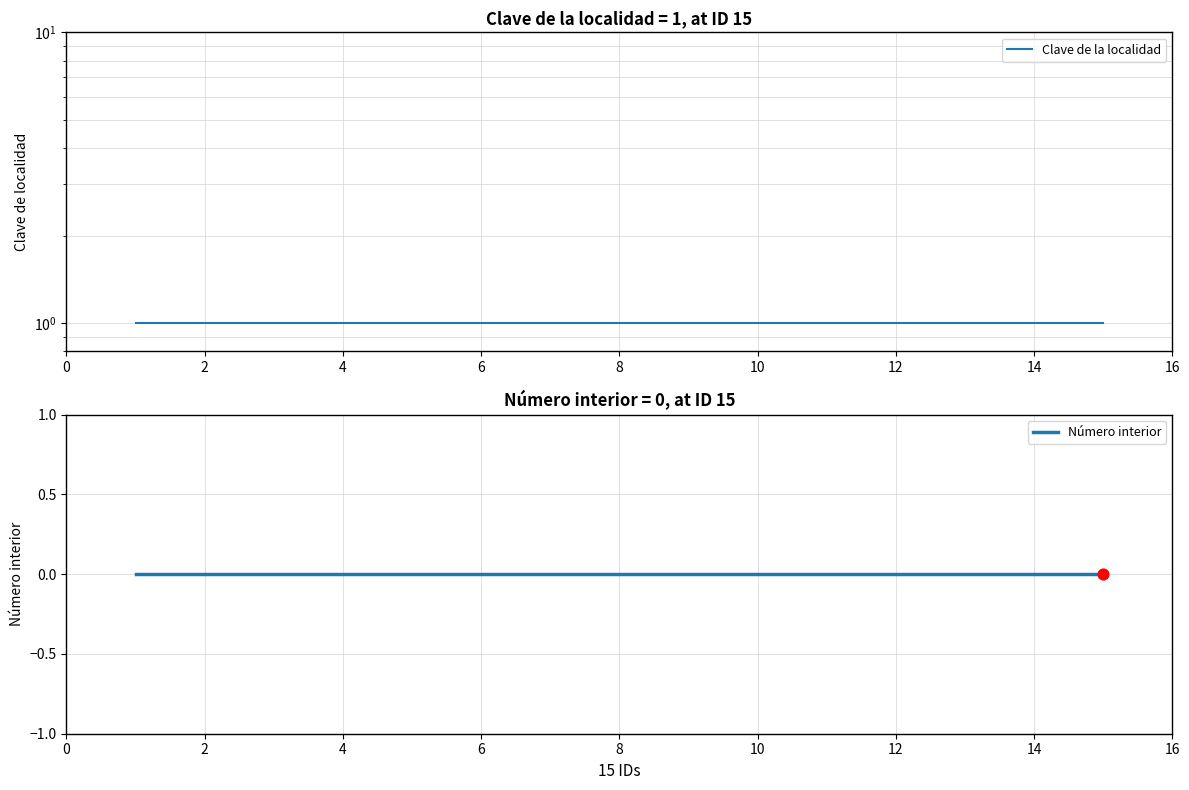

Which series has the largest Y range (max minus min)?

Clave de la localidad